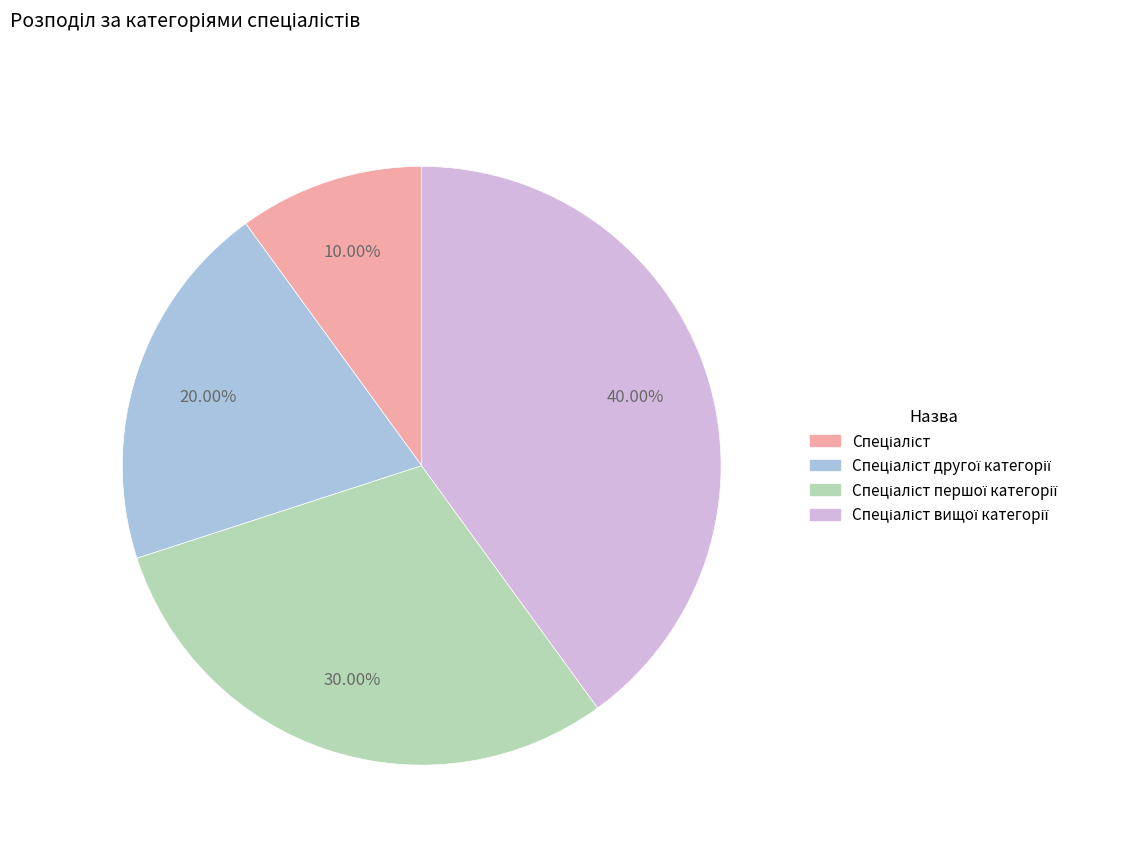

To the nearest percent, what is the difference between the largest and smallest slice percentages?

30%